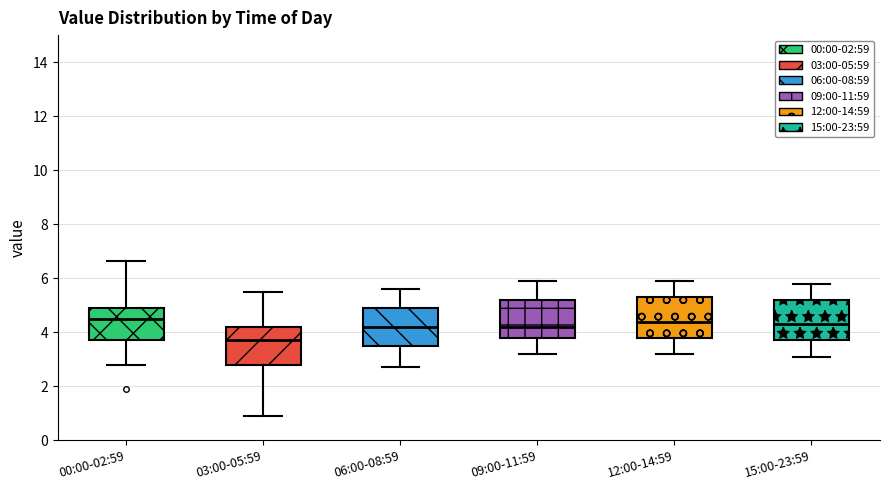

Reading left to right, transcribe this box plot: for each box, give where its median line is, the range the box spans, and where its two whiskers end, as read against the y-axis. The values are not printed on the chart, so give them approximately, as read against the axis.

00:00-02:59: median 4.6, box 3.8 to 5.0, whiskers 2.8 to 6.6
03:00-05:59: median 3.8, box 2.8 to 4.2, whiskers 1.0 to 5.6
06:00-08:59: median 4.2, box 3.6 to 5.0, whiskers 2.8 to 5.6
09:00-11:59: median 4.2, box 3.8 to 5.2, whiskers 3.2 to 6.0
12:00-14:59: median 4.4, box 3.8 to 5.4, whiskers 3.2 to 6.0
15:00-23:59: median 4.4, box 3.8 to 5.2, whiskers 3.2 to 5.8